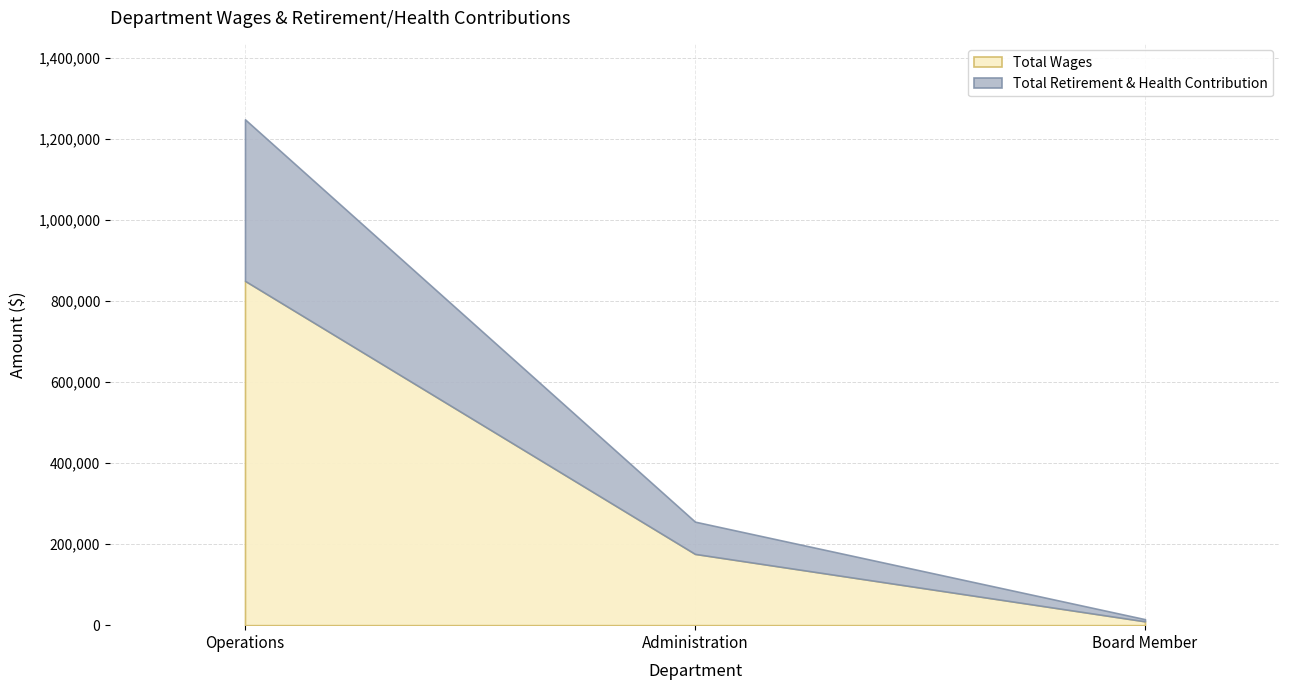

Which series has the largest total across all categories?

Total Wages